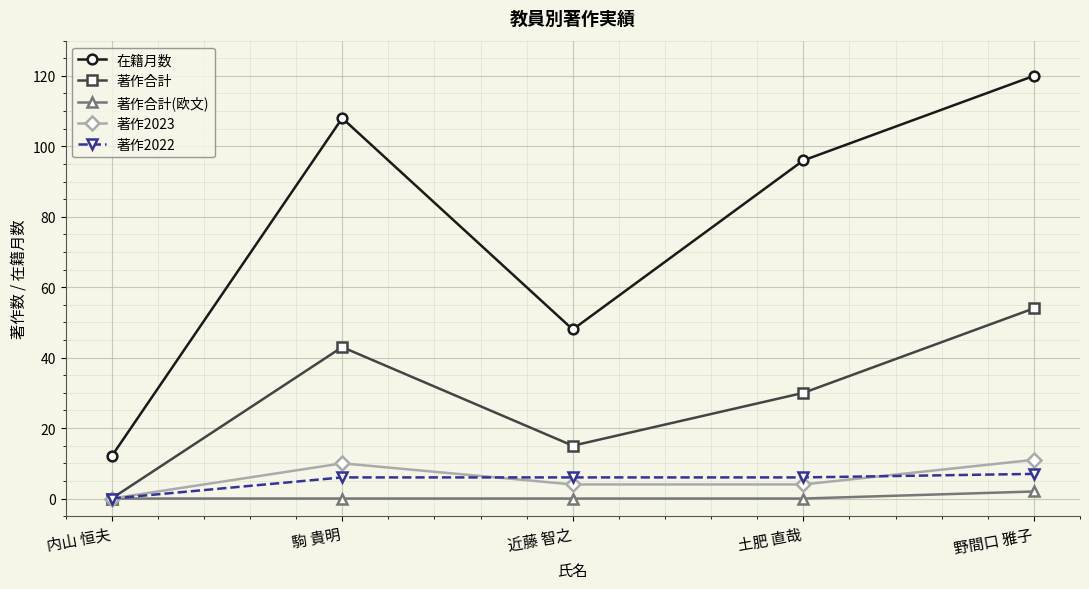

Which series has the largest range (max minus min)?

在籍月数